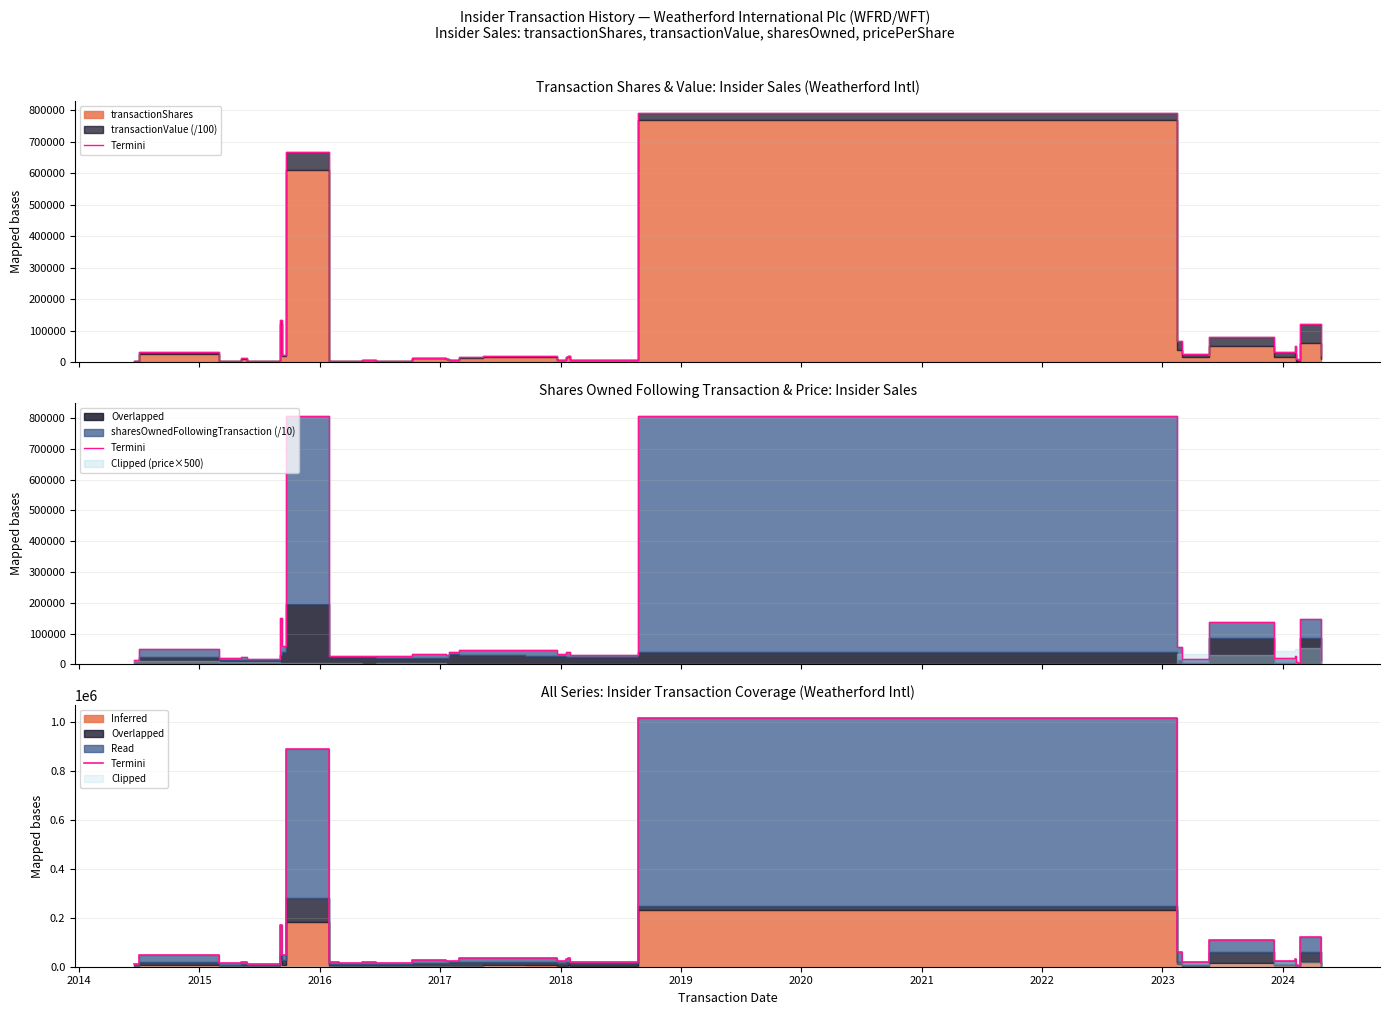

At which label is the value closest to 510845?

2019